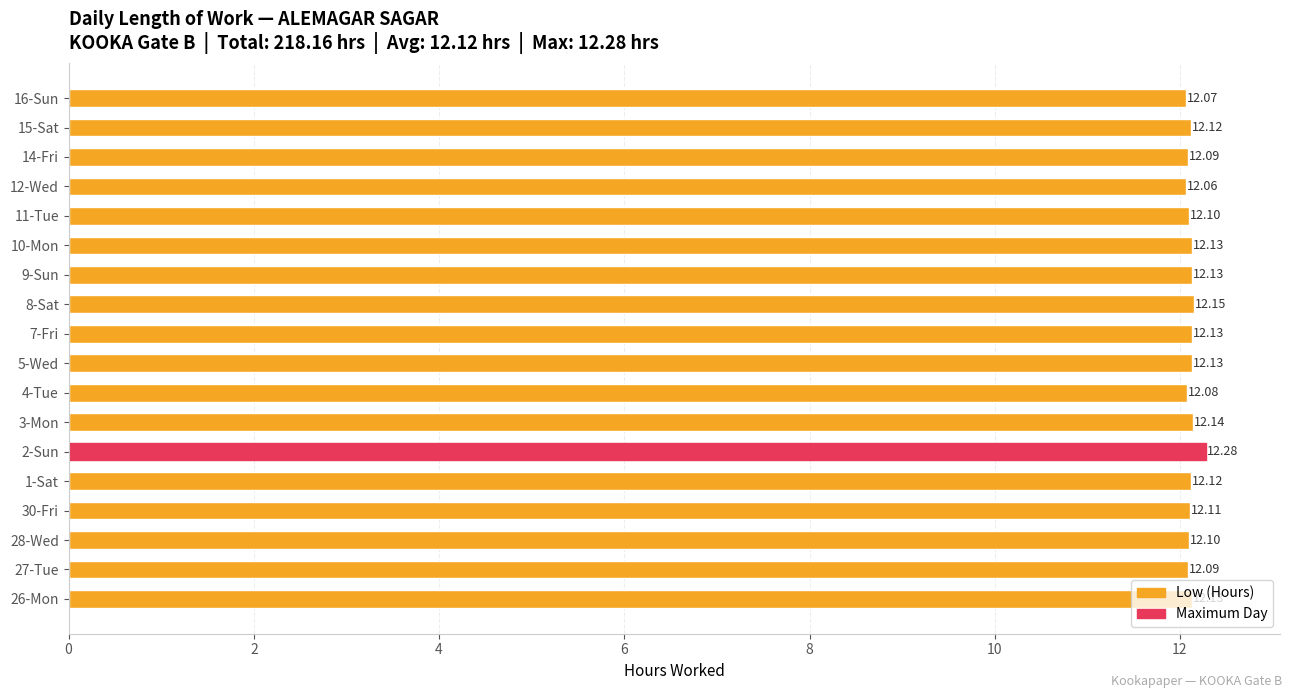

Between 3-Mon and 12-Wed, which is larger?

3-Mon